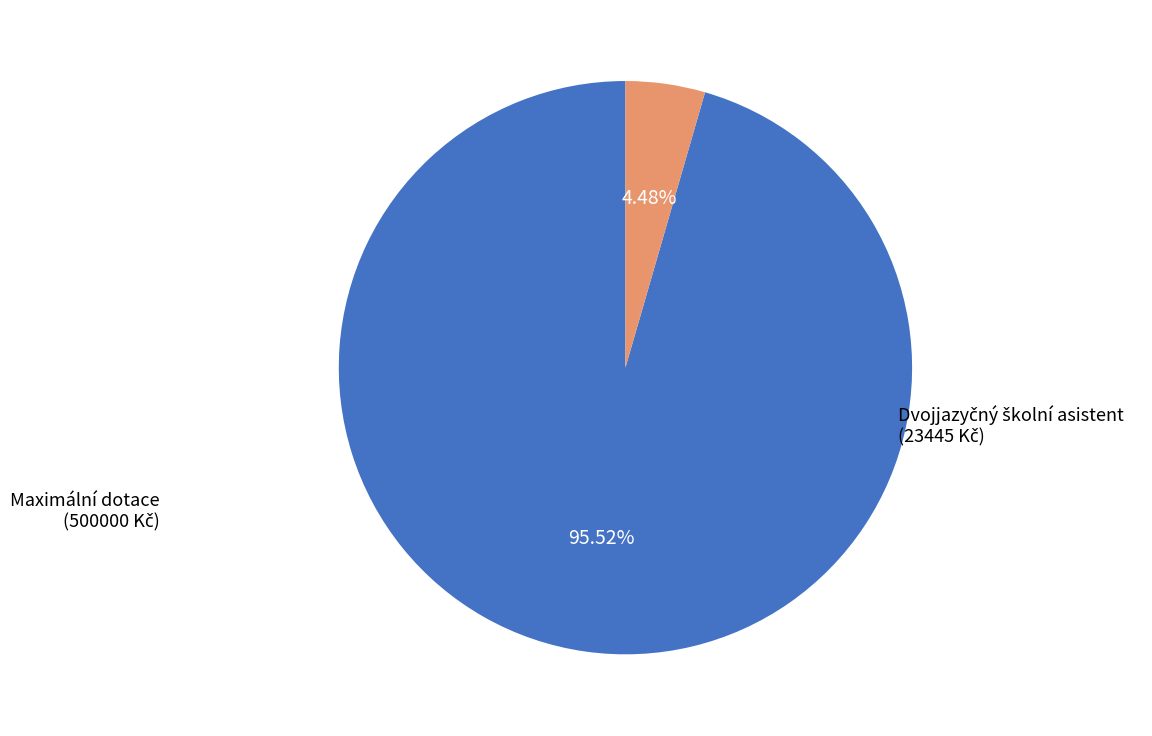

Does any single category account for the majority?

Yes